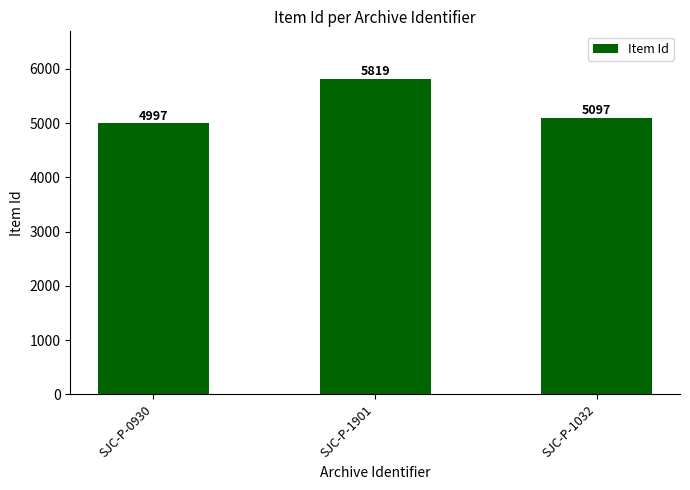

What position from the left is SJC-P-0930?

1